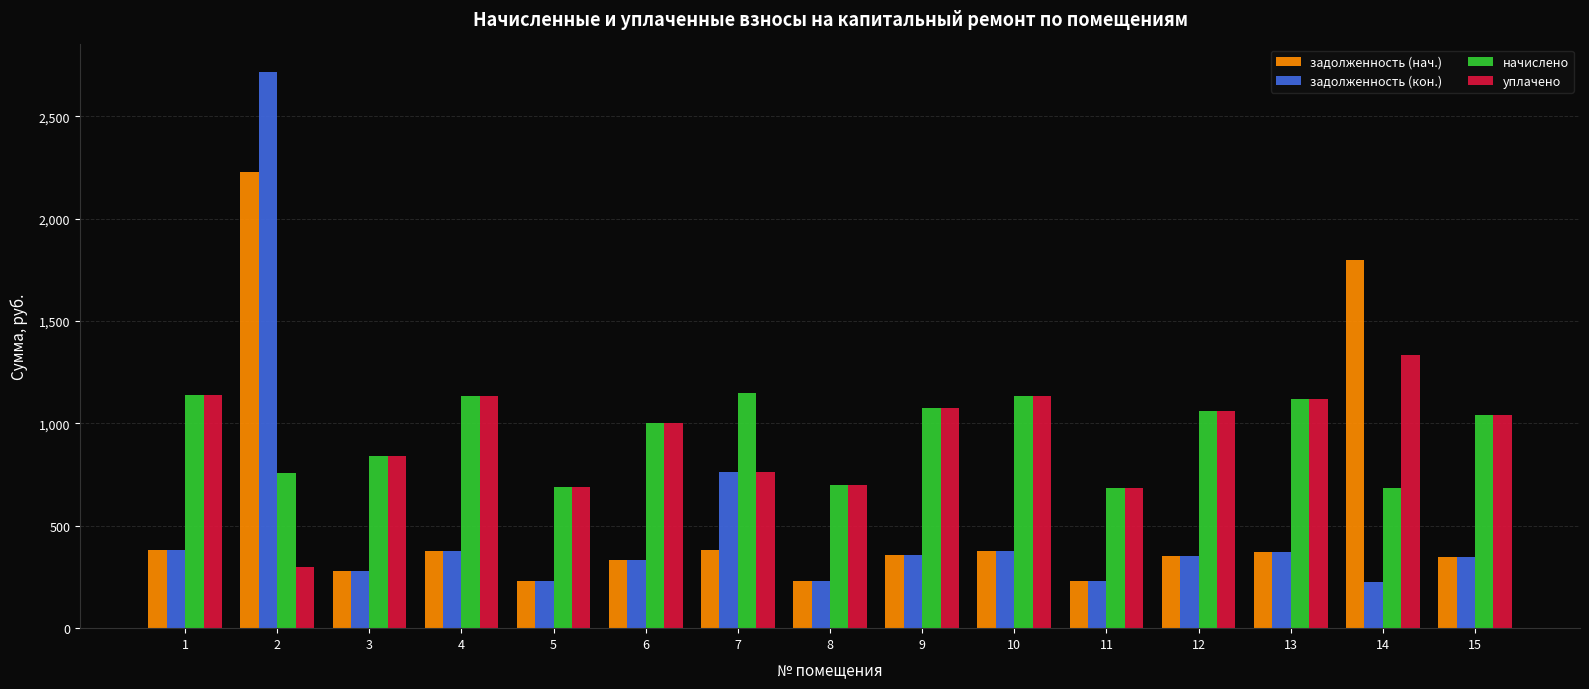

Does the chart contain stacked bars?

No